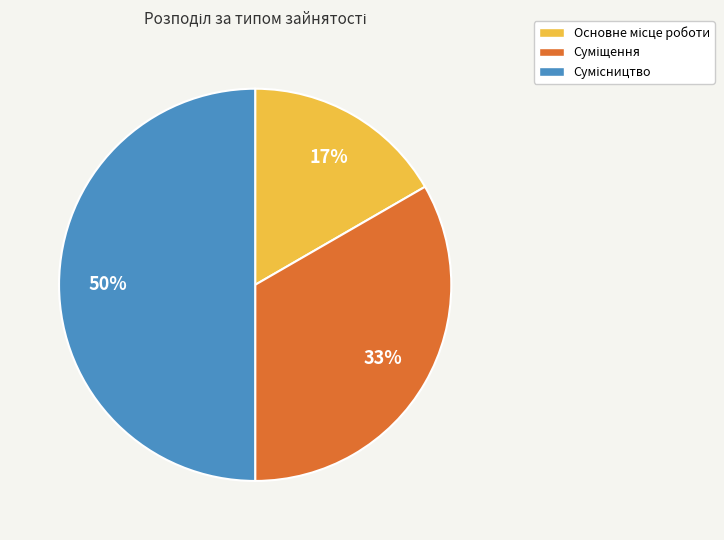

To the nearest percent, what is the average slice percentage?

33%